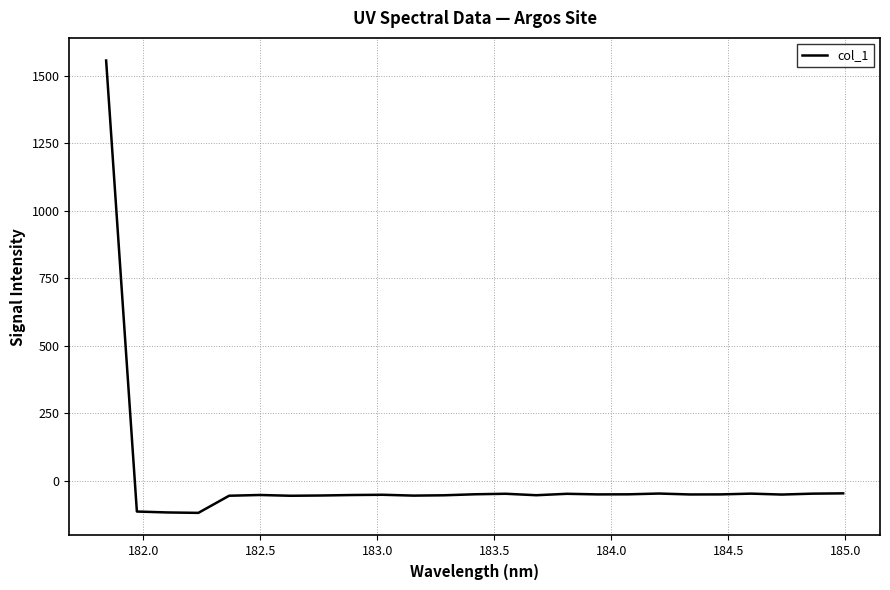

What is the maximum value shown in the chart?

1557.4